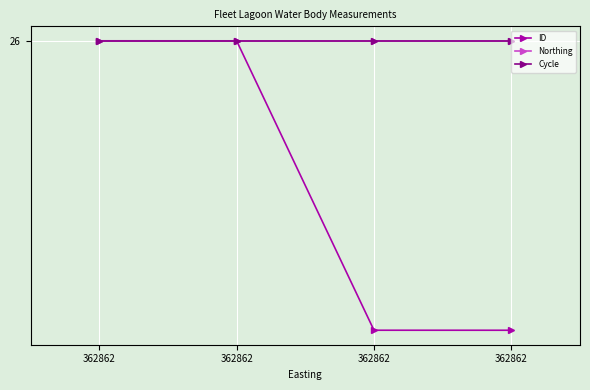

Which series has the largest range (max minus min)?

ID